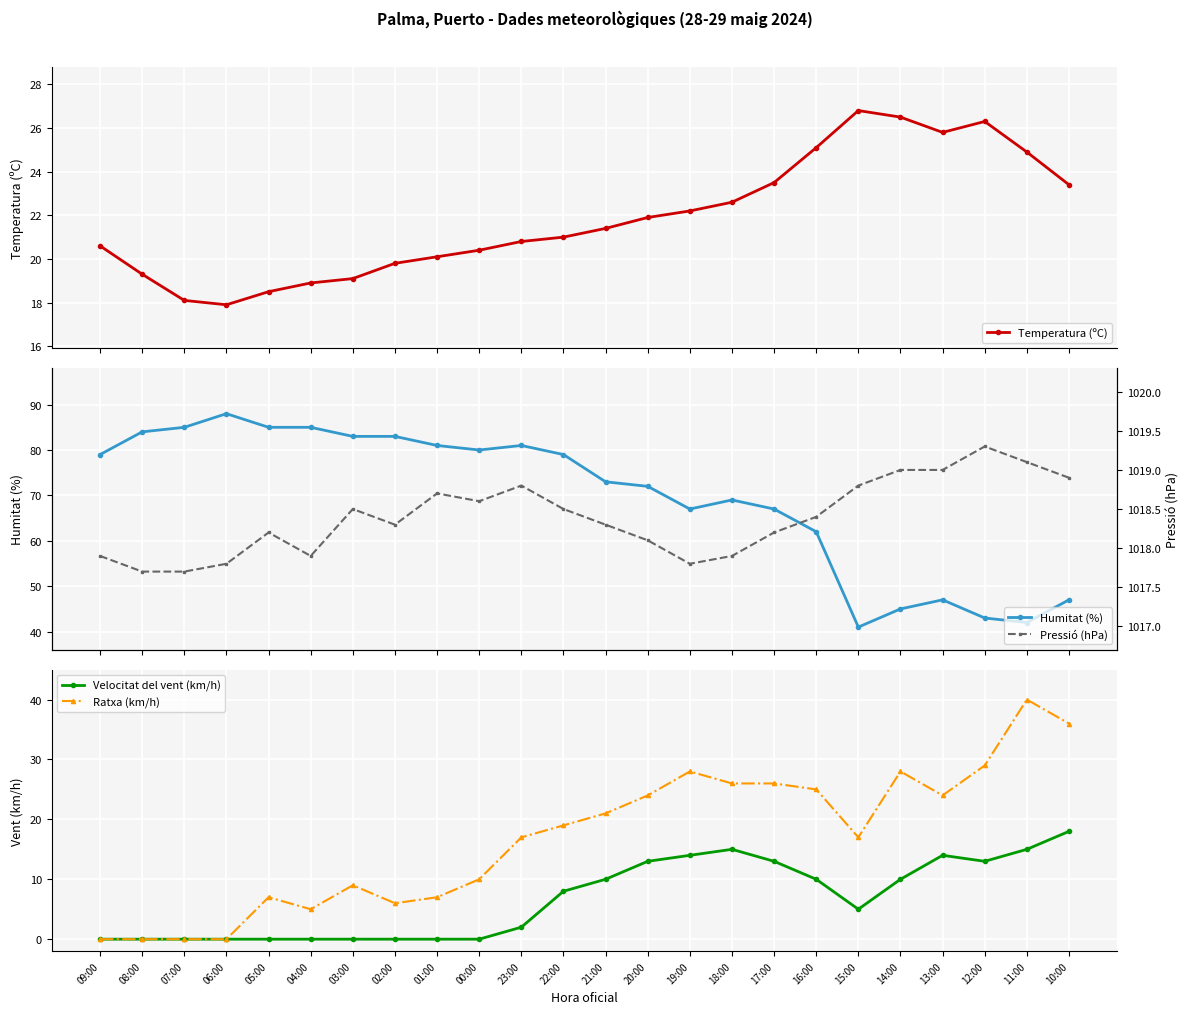

The Humitat (%) series shows 80.0 at 00:00. True or false?

True